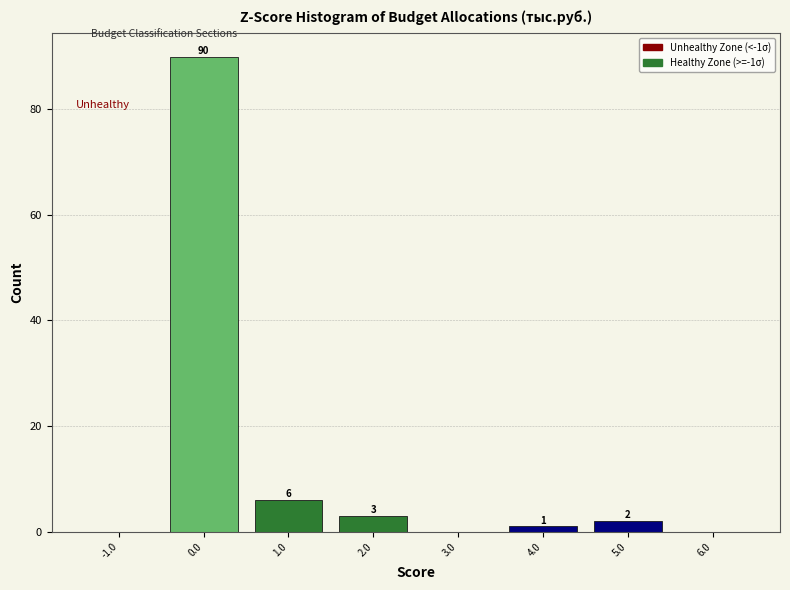

Over which range of the x-axis is the bar tallest?

-0.5 to 0.5